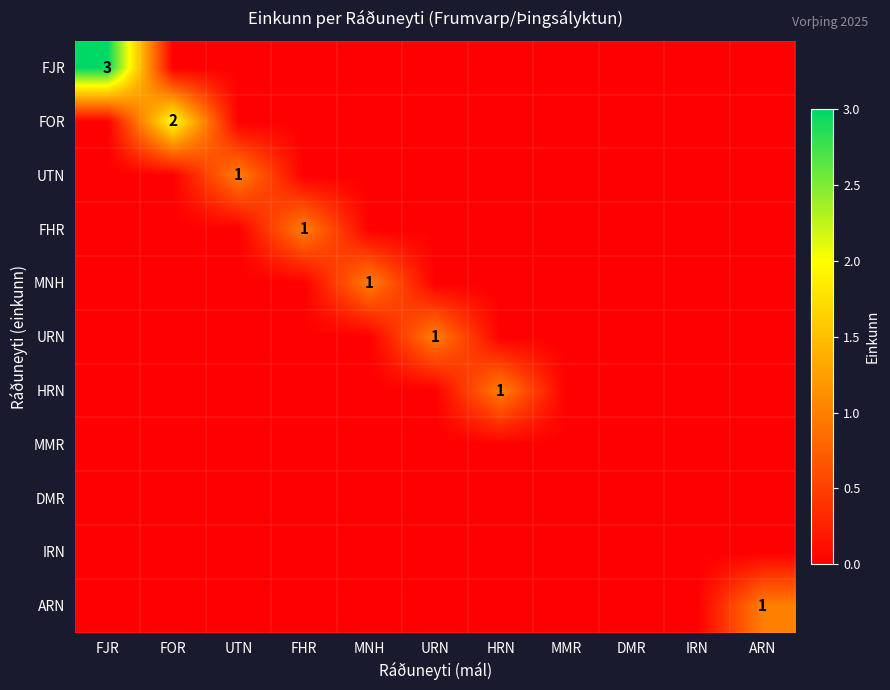

How many distinct data groups are displayed?

11